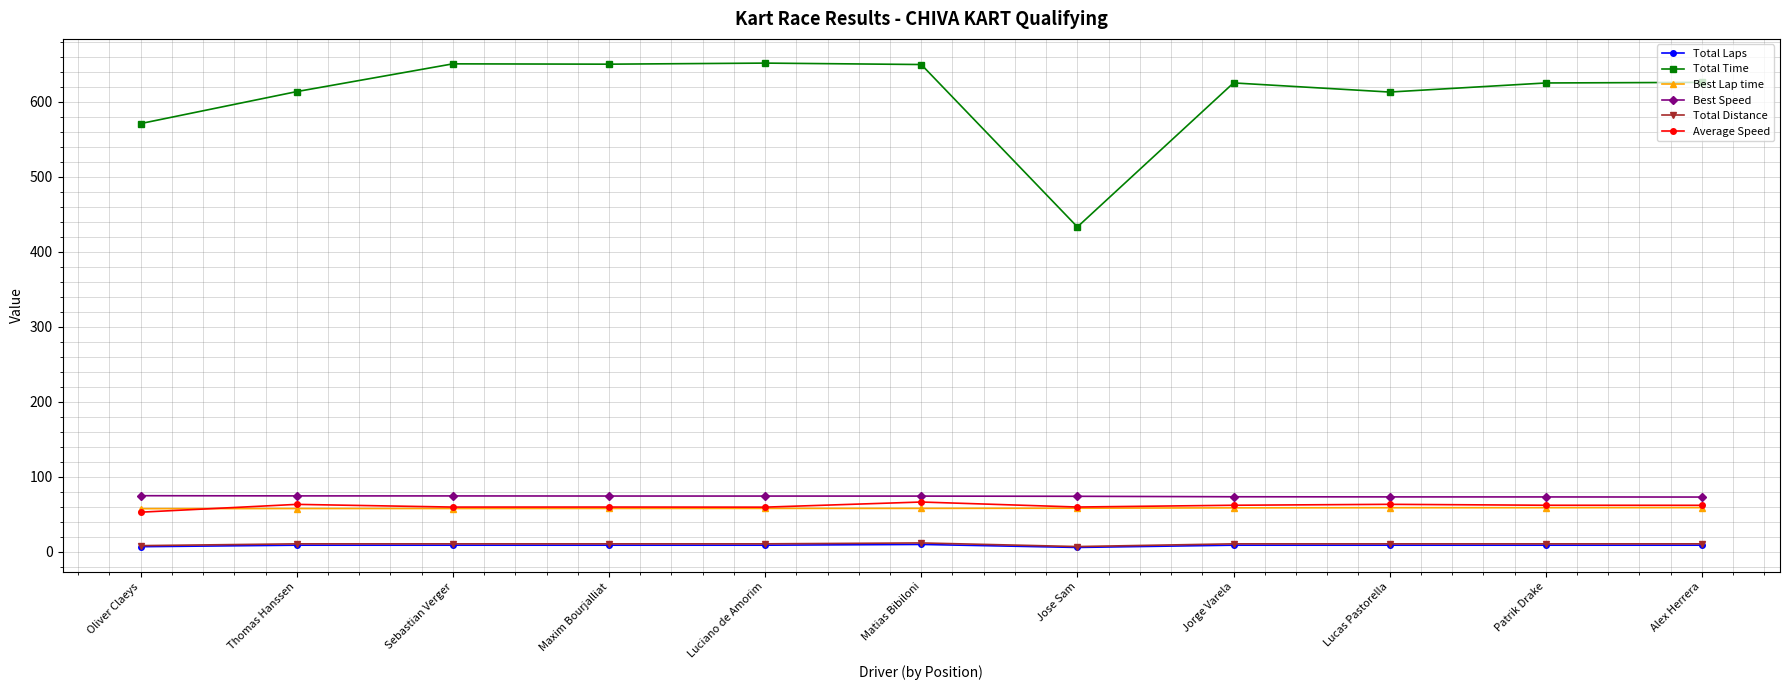

The Total Laps series shows 9.0 at Patrik Drake. True or false?

True